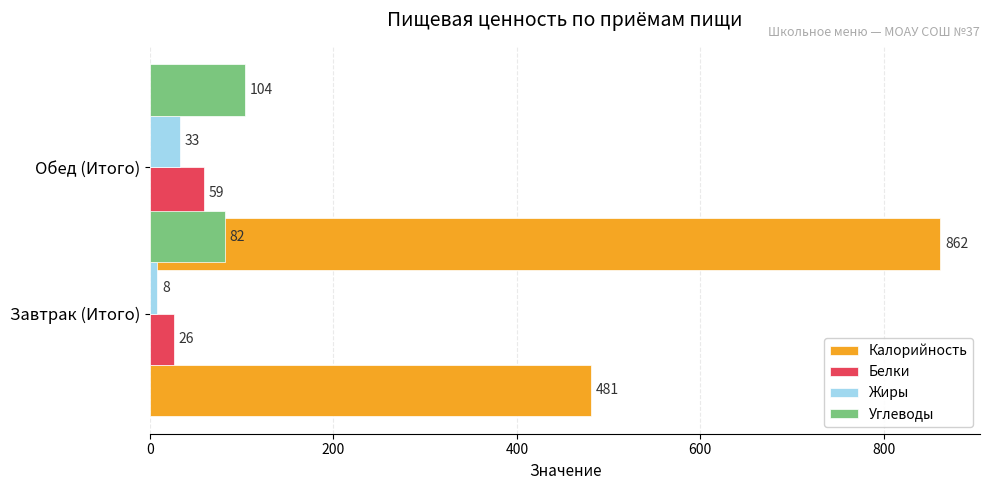

What is the spread (max minus min) of values at 200?

829